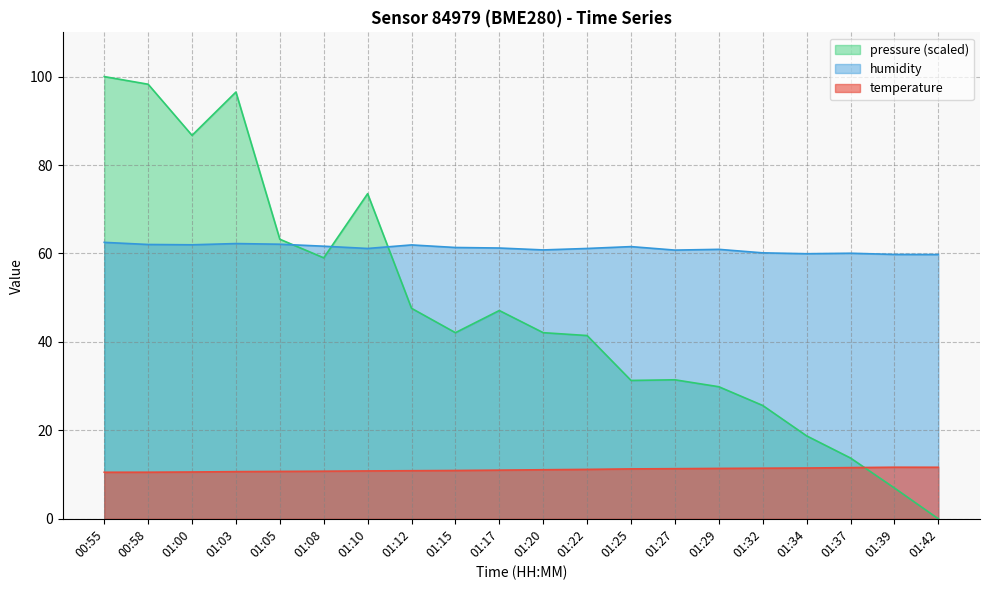

Which series has the largest total across all categories?

humidity